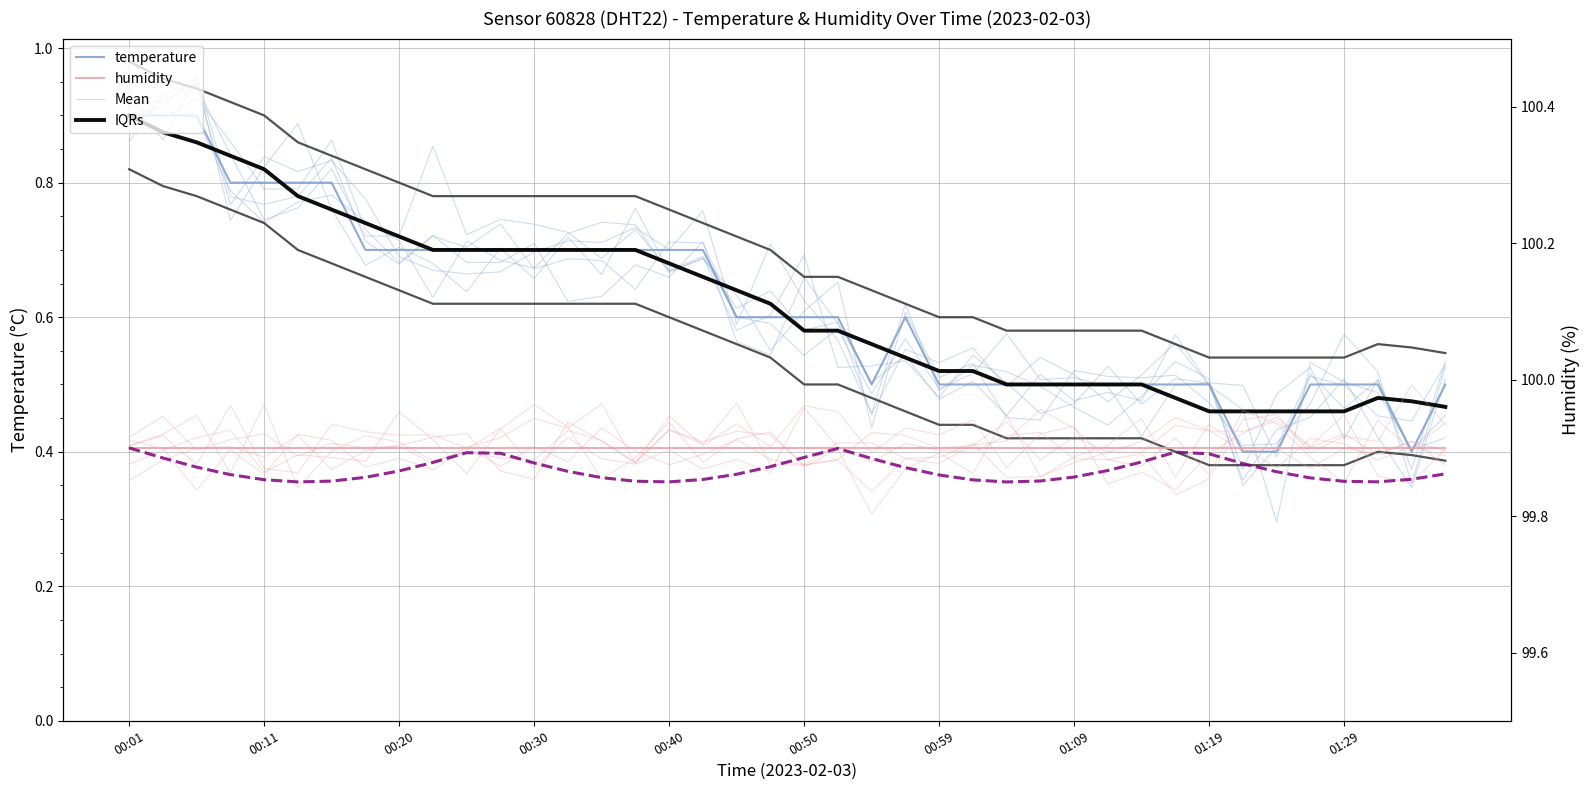

At which category does the chart reach its peak across all series?

00:01